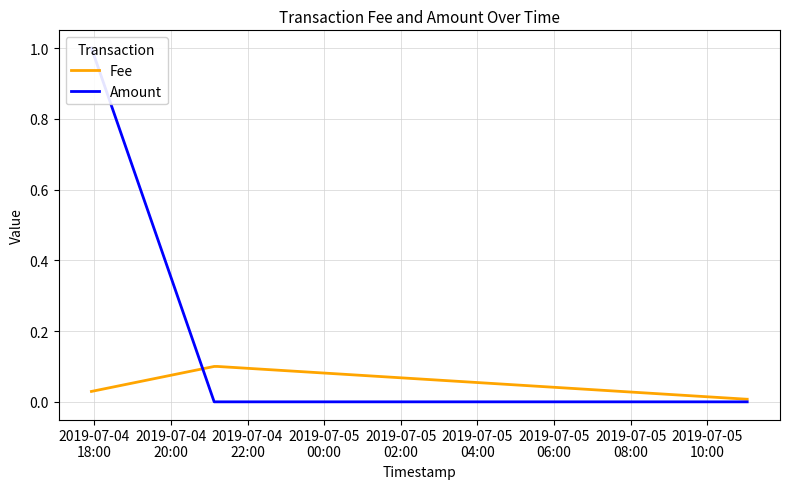

What is the difference between the highest and lowest values at 2019-07-04
18:00?

1.0